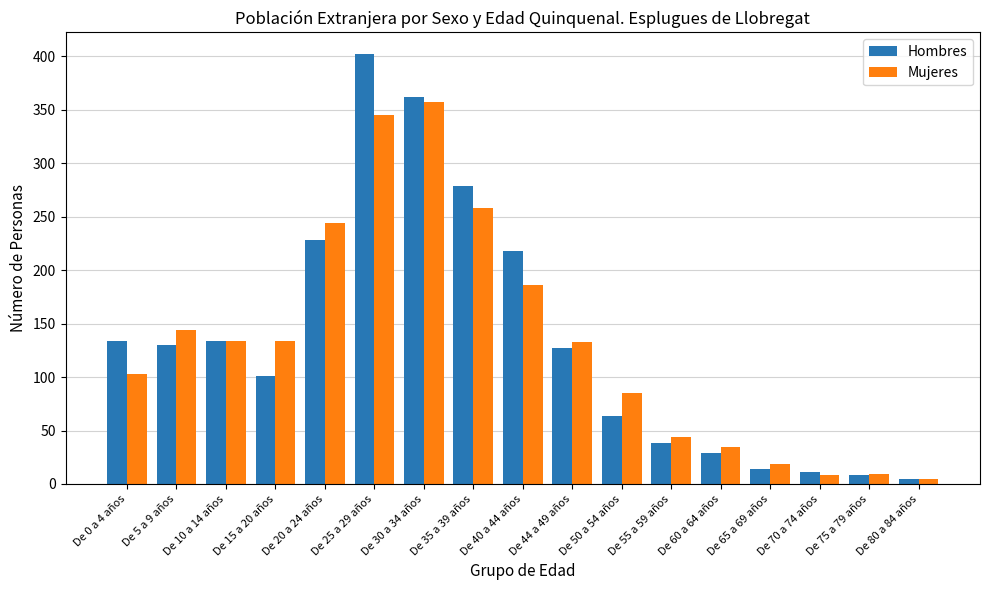

At which label is Hombres closest to 203?

De 40 a 44 años